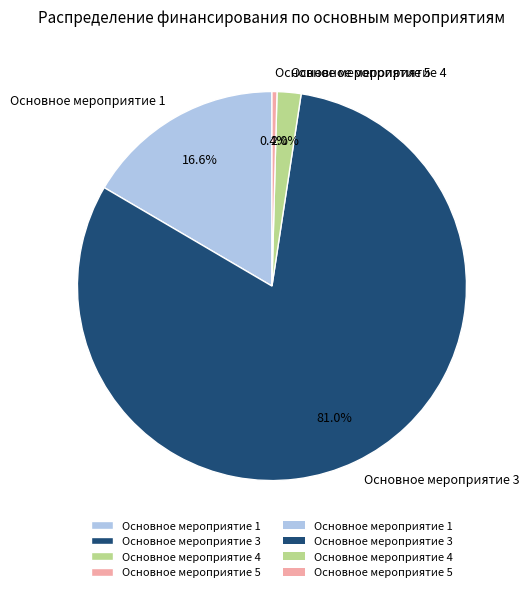

Count the number of slices in the pie.

4